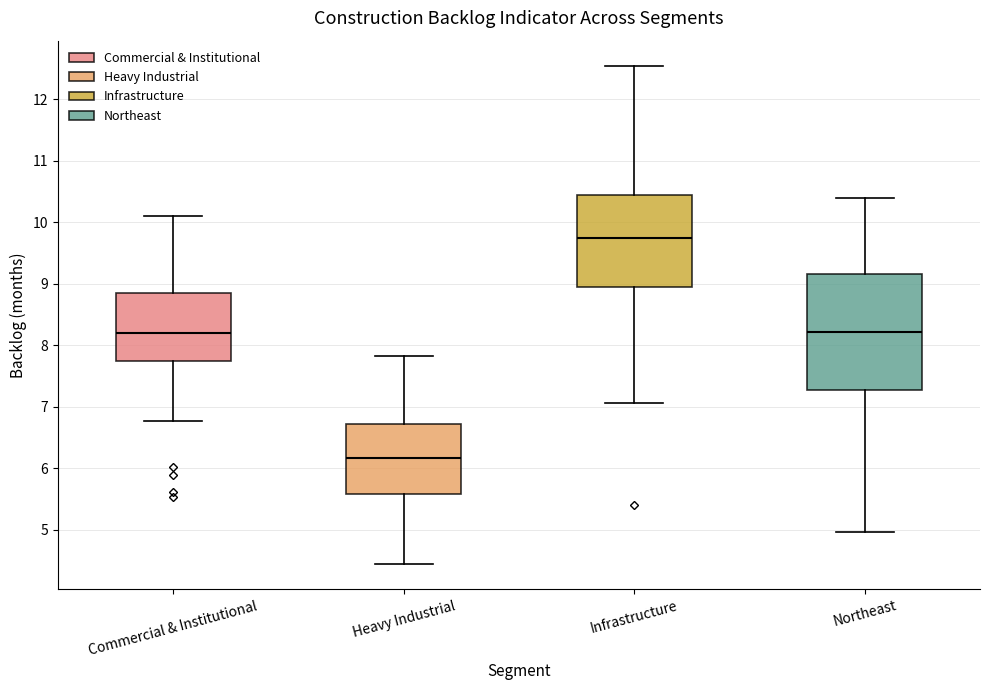

Where is the lower edge of the box for Infrastructure on the y-axis? The values are not printed on the chart, so give them approximately, as read against the axis.

8.9